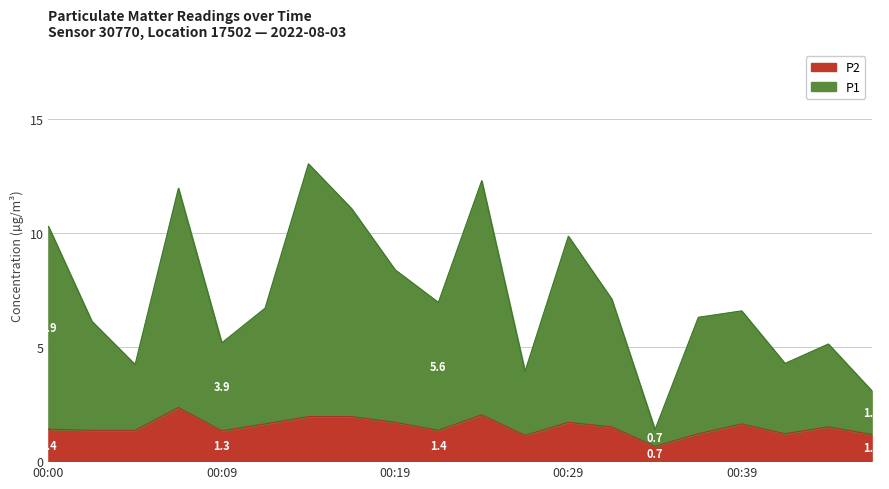

What are all the series names shown in the legend?

P2, P1